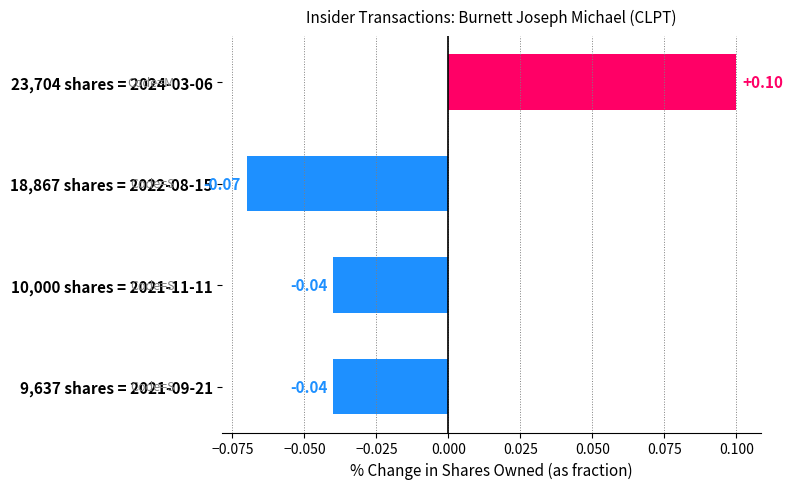

Which has a higher value, 23,704 shares = 2024-03-06 or 10,000 shares = 2021-11-11?

23,704 shares = 2024-03-06